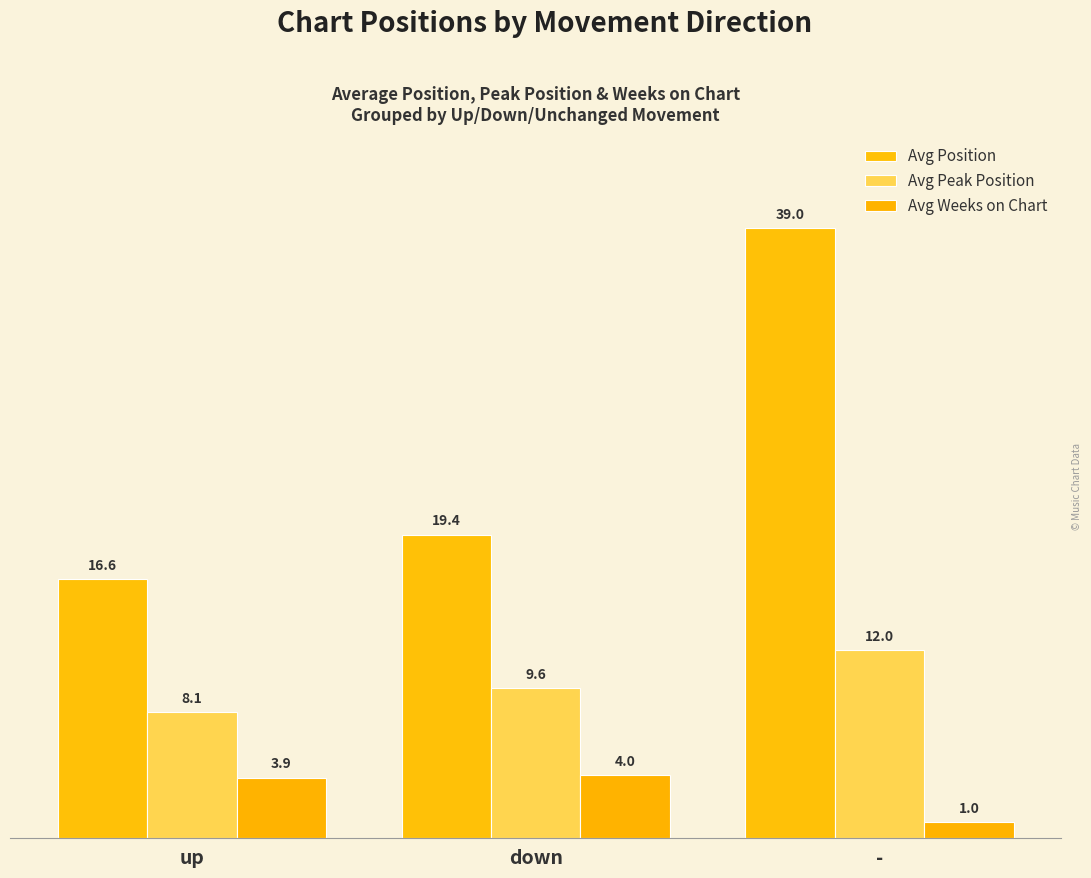

At which label does Avg Position reach its peak?

-